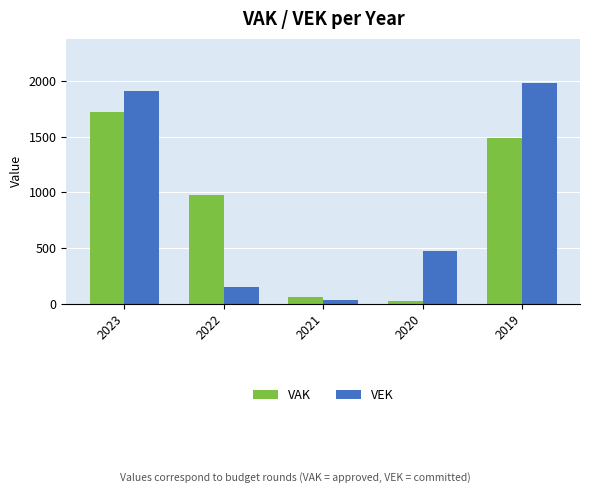

What is the difference between the second highest and second lowest values in the VAK series?

1424